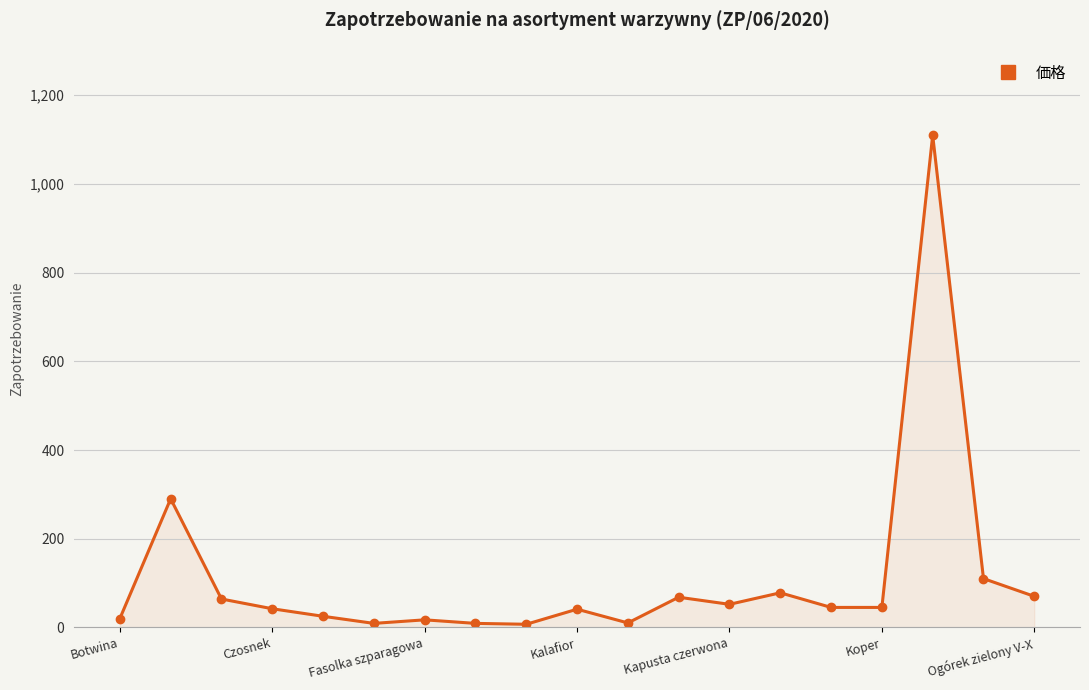

What is the difference between the maximum and minimum values?

1103